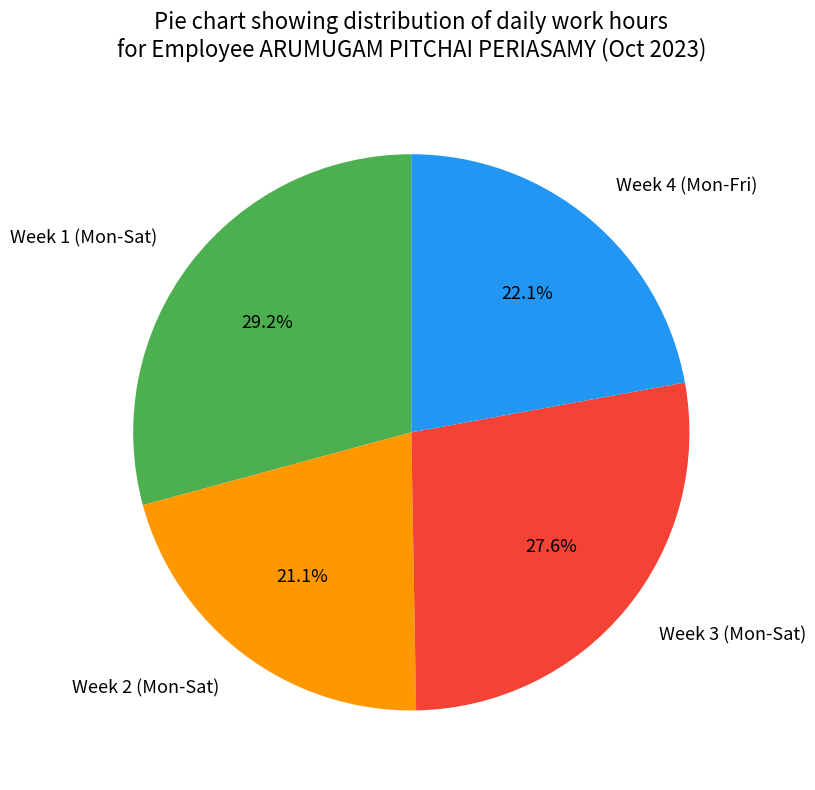

Is the sum of Week 4 (Mon-Fri) and Week 1 (Mon-Sat) greater than half?

Yes